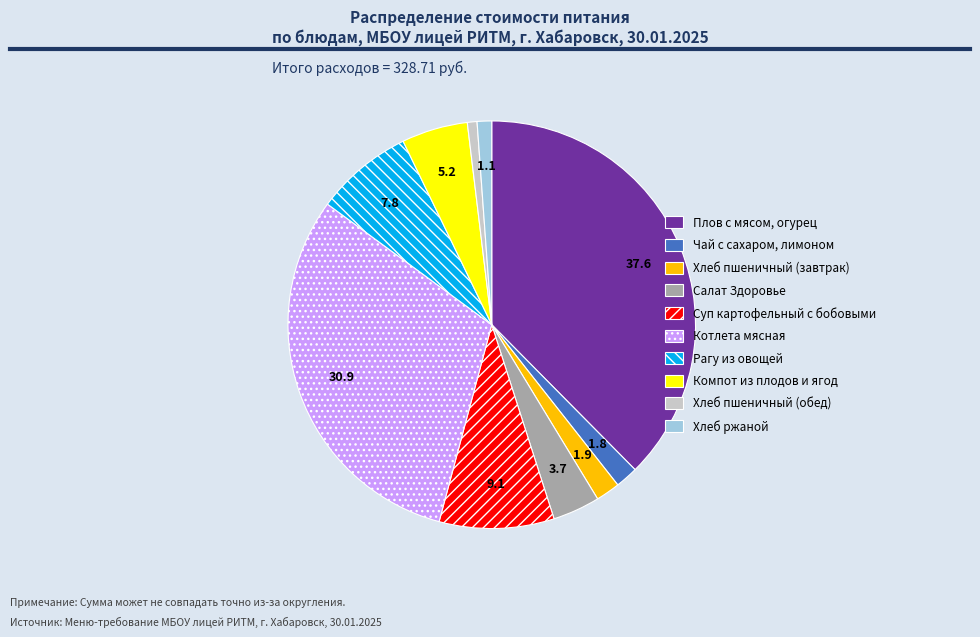

Which slice is the largest?

Плов с мясом, огурец